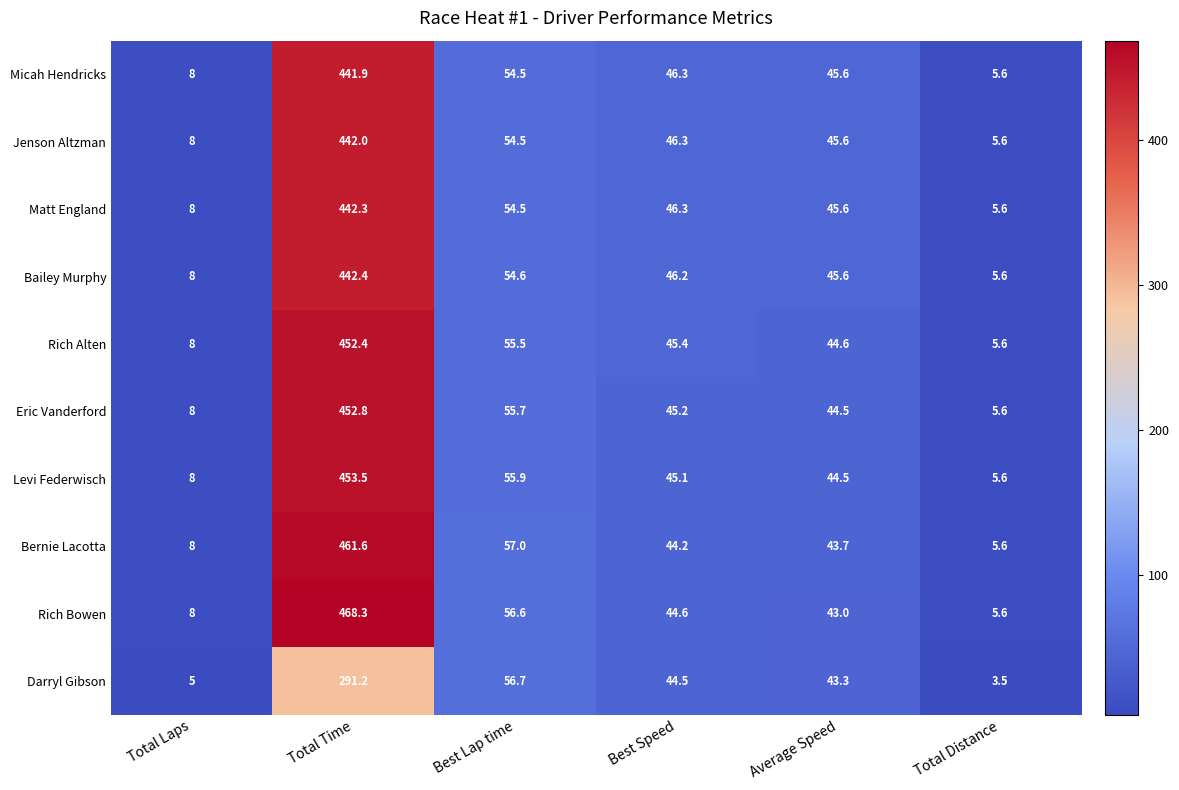

Rank the series at Total Time from lowest to highest value.

Darryl Gibson, Micah Hendricks, Jenson Altzman, Matt England, Bailey Murphy, Rich Alten, Eric Vanderford, Levi Federwisch, Bernie Lacotta, Rich Bowen